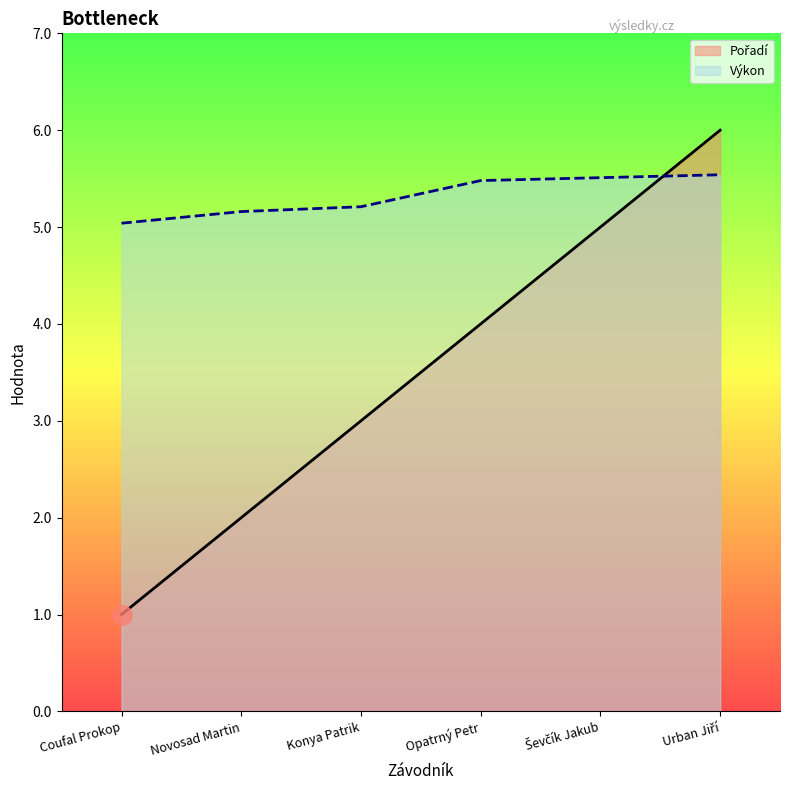

Reading left to right, transcribe all the data shown in this chart.

Pořadí: Coufal Prokop=1.0	Novosad Martin=2.0	Konya Patrik=3.0	Opatrný Petr=4.0	Ševčík Jakub=5.0	Urban Jiří=6.0
Výkon: Coufal Prokop=5.0	Novosad Martin=5.2	Konya Patrik=5.2	Opatrný Petr=5.5	Ševčík Jakub=5.5	Urban Jiří=5.5